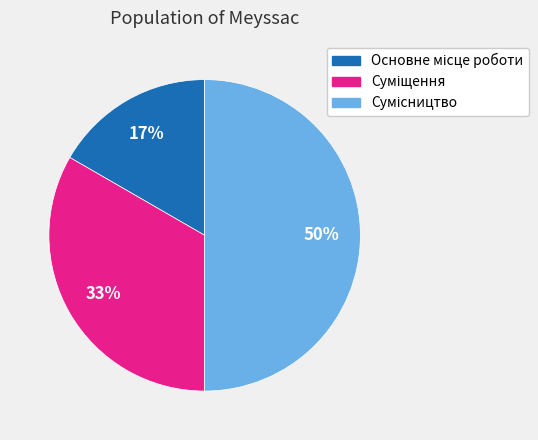

To the nearest percent, what is the difference between the largest and smallest slice percentages?

33%